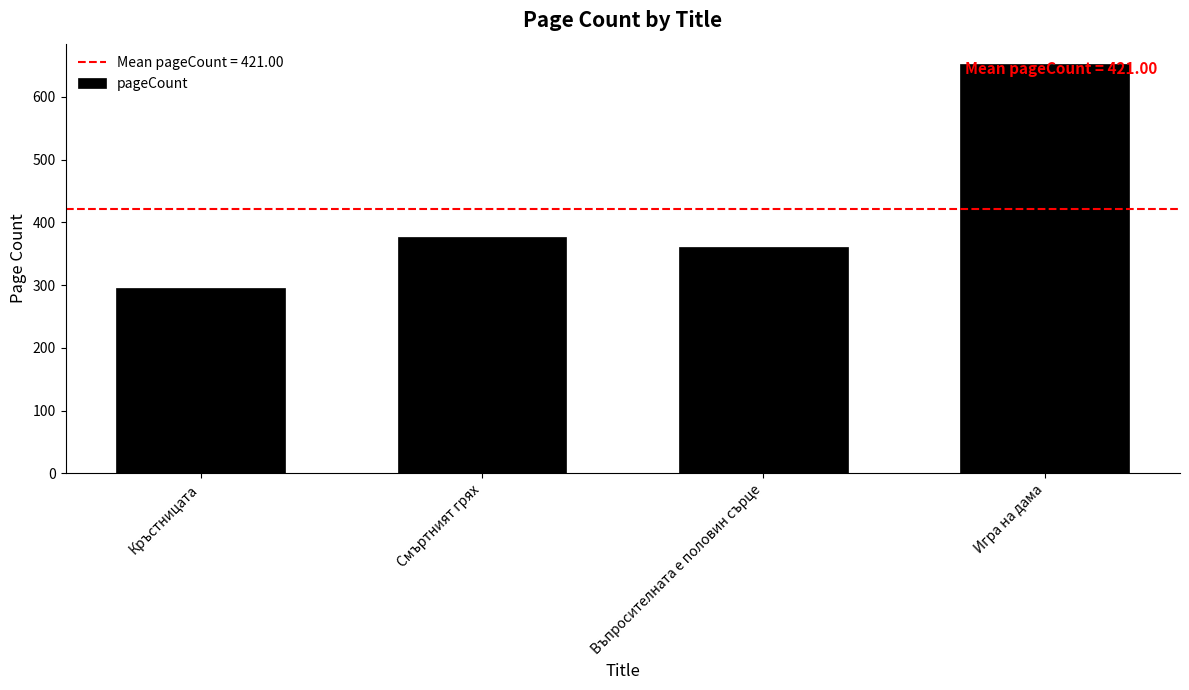

How many data points are less than 376?

2